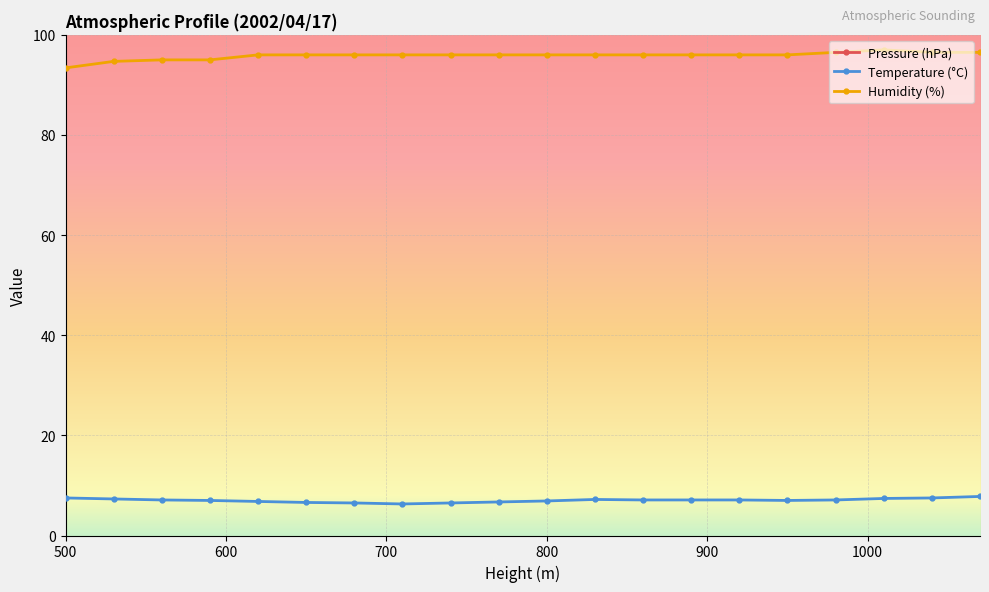

What is the difference between the maximum and second lowest values in the Temperature (°C) series?

1.3